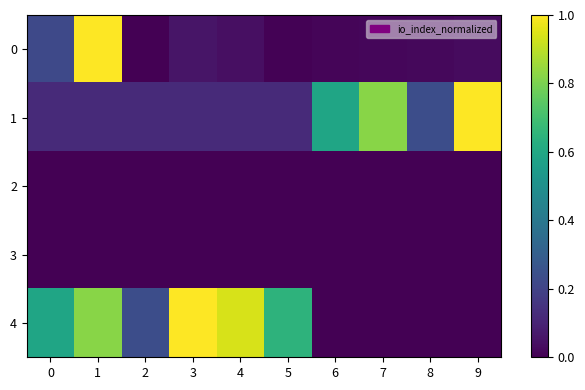

Reading left to right, list all the values displayed in this chart.

0: 0=0.2	1=1.0	2=0.0	3=0.1	4=0.0	5=0.0	6=0.0	7=0.0	8=0.0	9=0.0
1: 0=0.1	1=0.1	2=0.1	3=0.1	4=0.1	5=0.1	6=0.6	7=0.8	8=0.2	9=1.0
2: 0=0.0	1=0.0	2=0.0	3=0.0	4=0.0	5=0.0	6=0.0	7=0.0	8=0.0	9=0.0
3: 0=0.0	1=0.0	2=0.0	3=0.0	4=0.0	5=0.0	6=0.0	7=0.0	8=0.0	9=0.0
4: 0=0.6	1=0.8	2=0.2	3=1.0	4=0.9	5=0.6	6=0.0	7=0.0	8=0.0	9=0.0